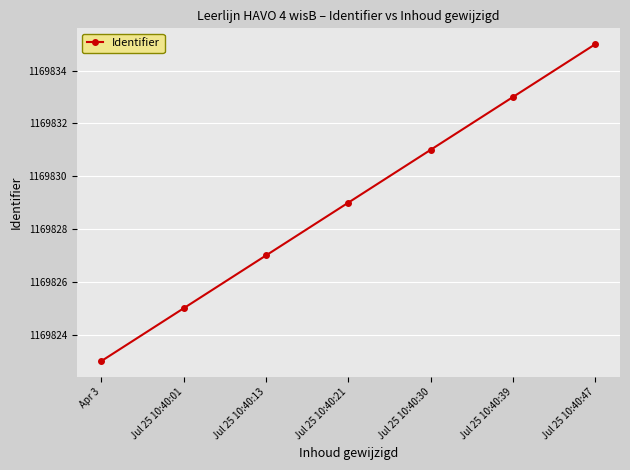

Which label corresponds to the smallest value in the chart?

Apr 3